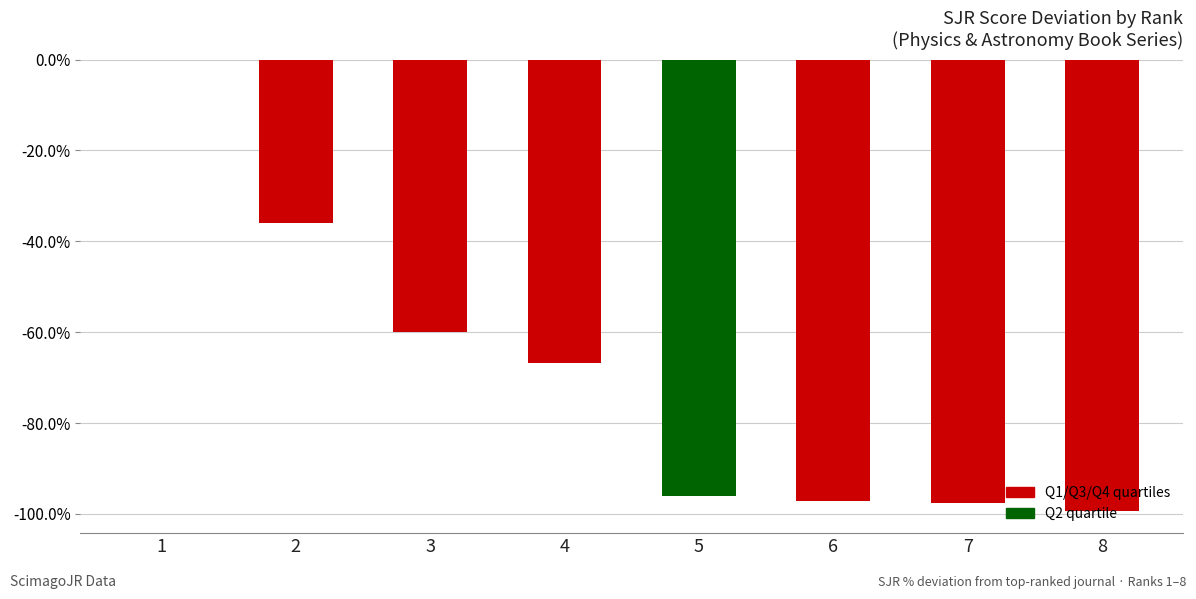

Reading left to right, transcribe all the data shown in this chart.

0.0	-36.0	-60.0	-66.8	-96.1	-97.2	-97.7	-99.3